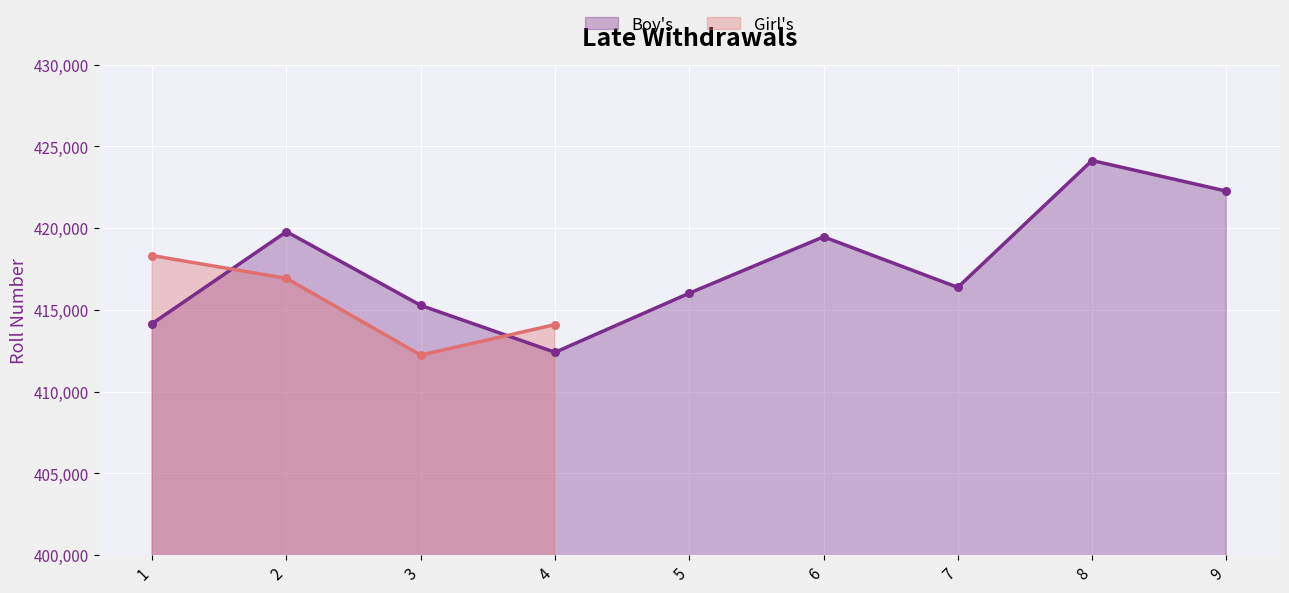

Which has a higher value, 6 or 3?

6